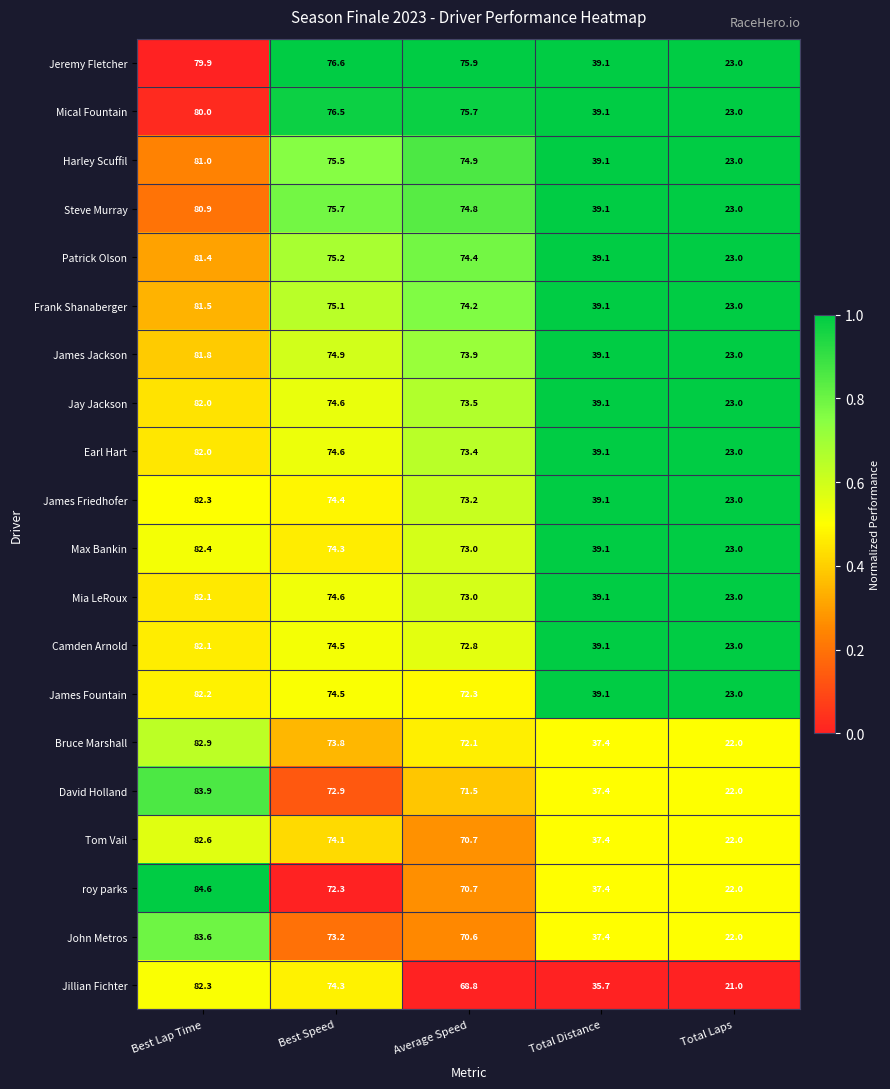

Rank the categories by Max Bankin value from highest to lowest.

Best Lap Time, Best Speed, Average Speed, Total Distance, Total Laps